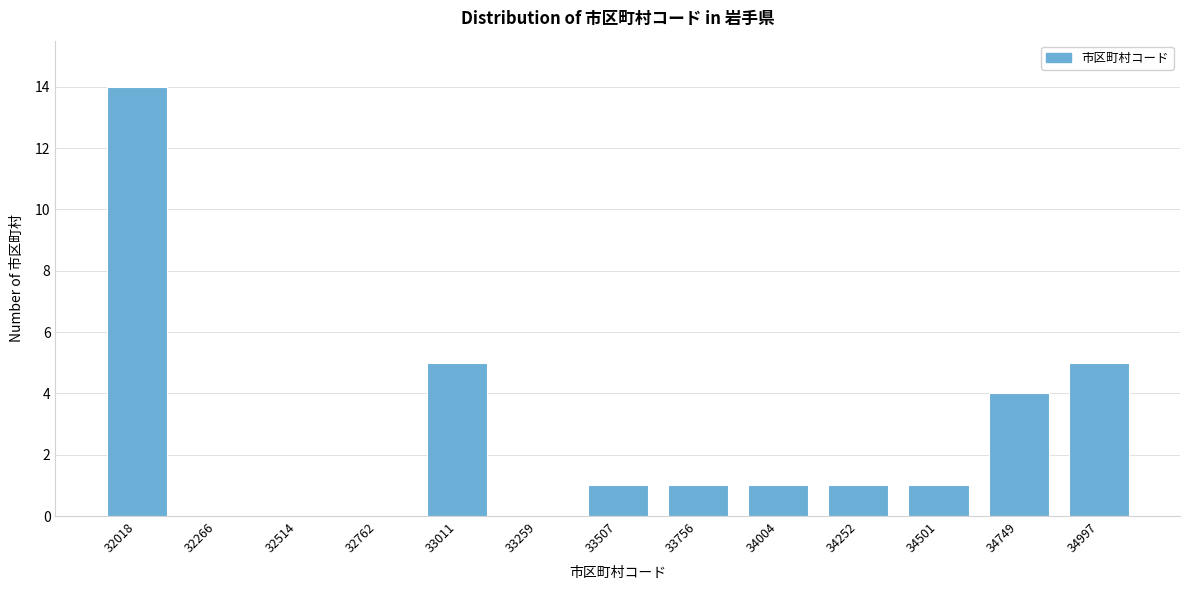

Reading right to left, list all the values displayed in this chart.

34997=5	34749=4	34501=1	34252=1	34004=1	33756=1	33507=1	33259=0	33011=5	32762=0	32514=0	32266=0	32018=14